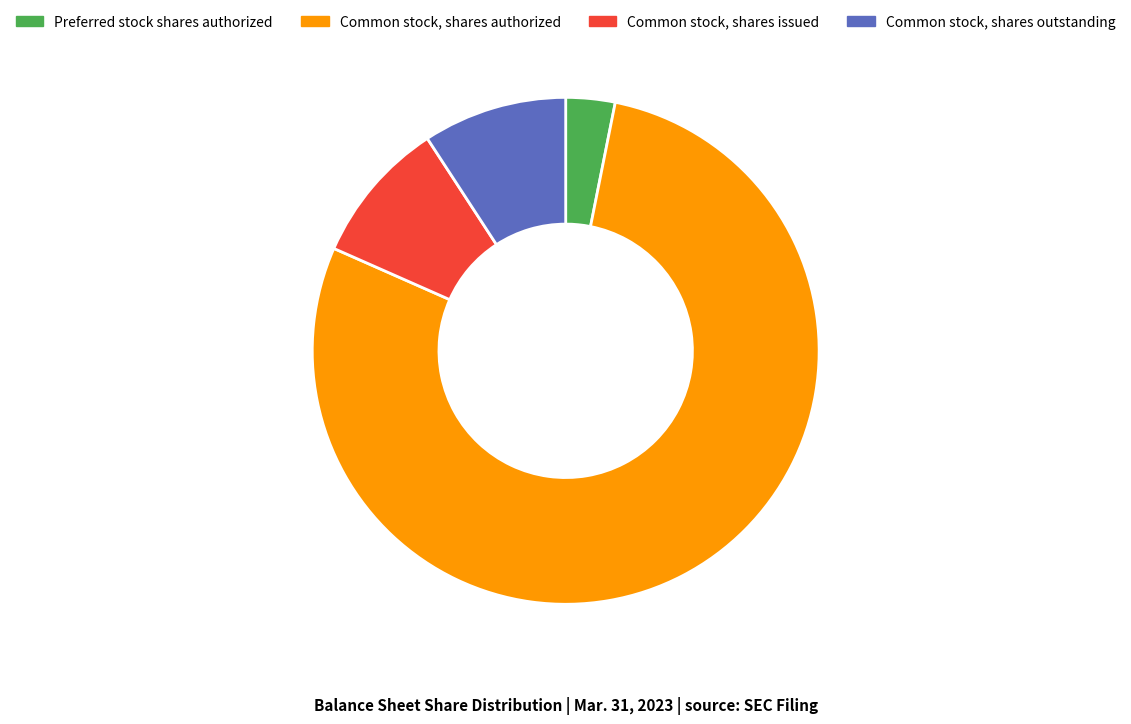

Which has a higher value, Common stock, shares authorized or Common stock, shares issued?

Common stock, shares authorized